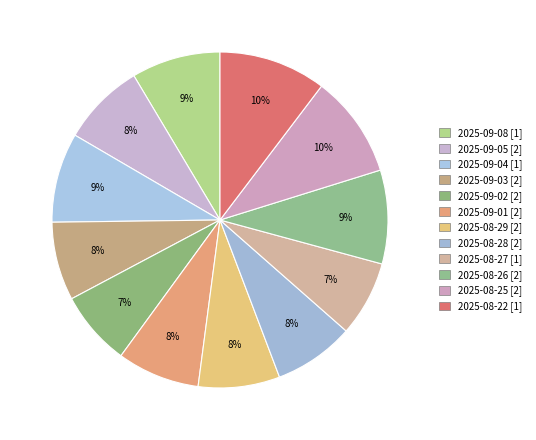

Which slice is the smallest?

2025-09-02 [2]